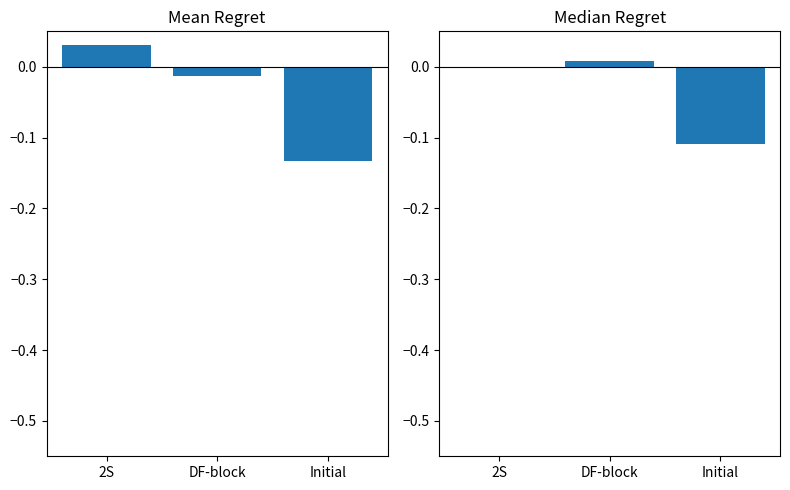

Reading left to right, extract all data points from this chart.

Tenerife var.: 2S=0.0	DF-block=-0.0	Initial=-0.1
Adeje var.: 2S=-0.0	DF-block=0.0	Initial=-0.1